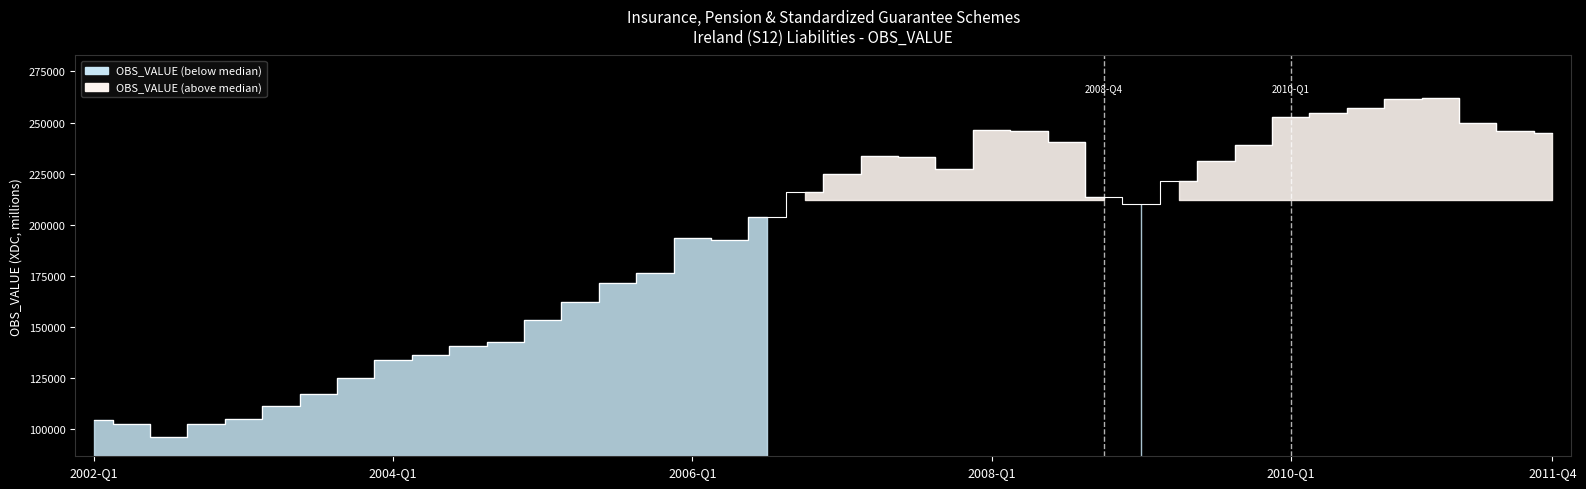

What position from the right is 2007-Q1?

20